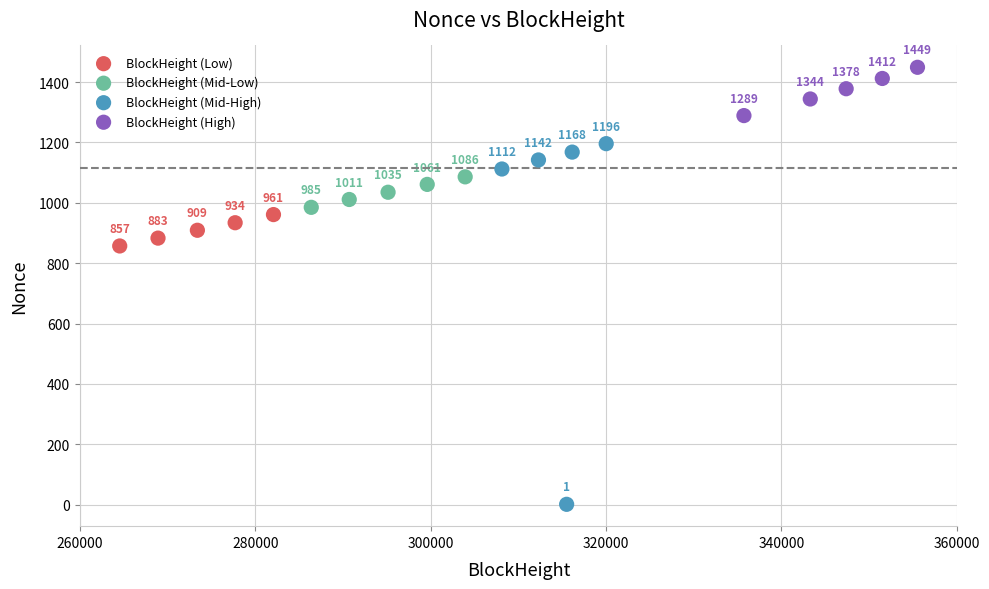

Which series contains the highest Y value?

BlockHeight (High)